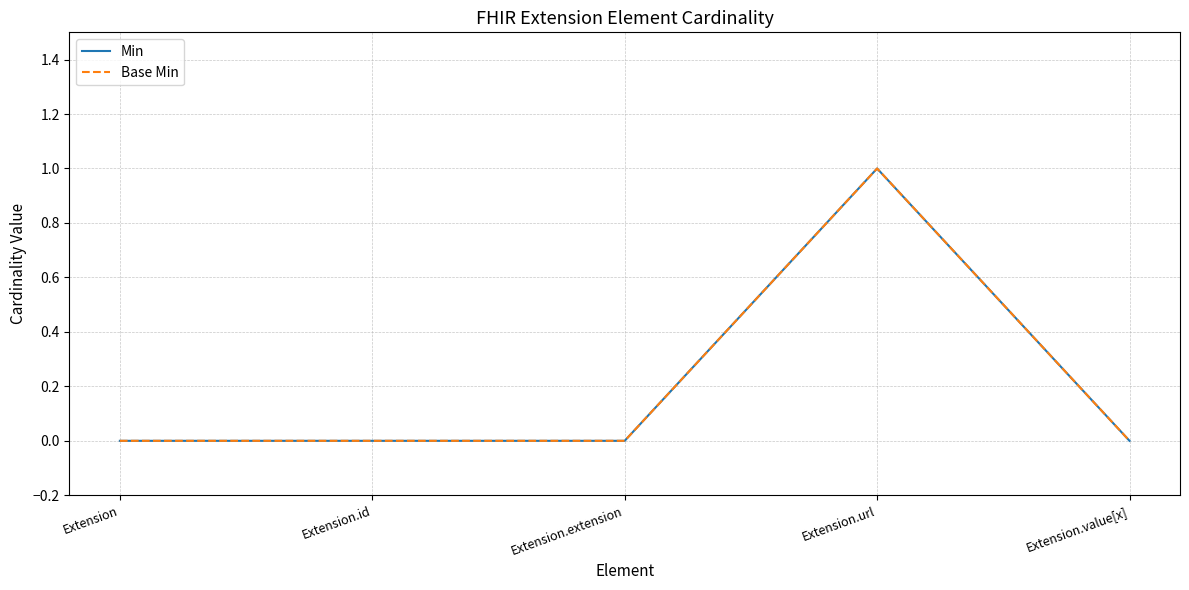

Reading right to left, list all the values displayed in this chart.

Min: Extension.value[x]=0	Extension.url=1	Extension.extension=0	Extension.id=0	Extension=0
Base Min: Extension.value[x]=0	Extension.url=1	Extension.extension=0	Extension.id=0	Extension=0